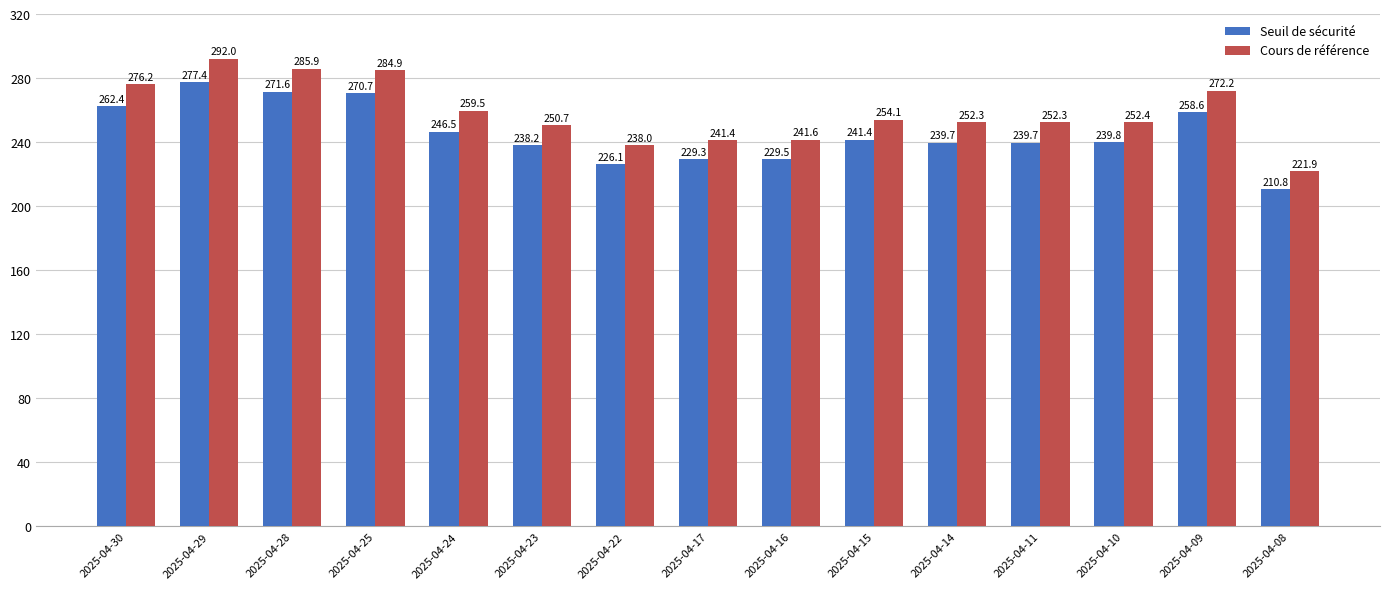

What is the maximum value shown in the chart?

292.0